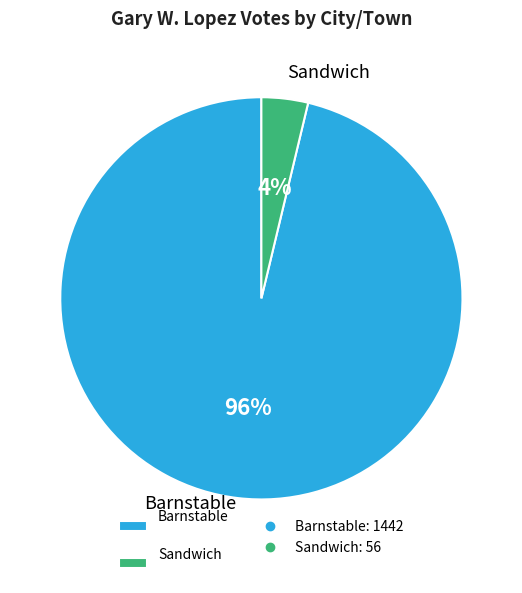

Does Barnstable represent more than half of the total?

Yes